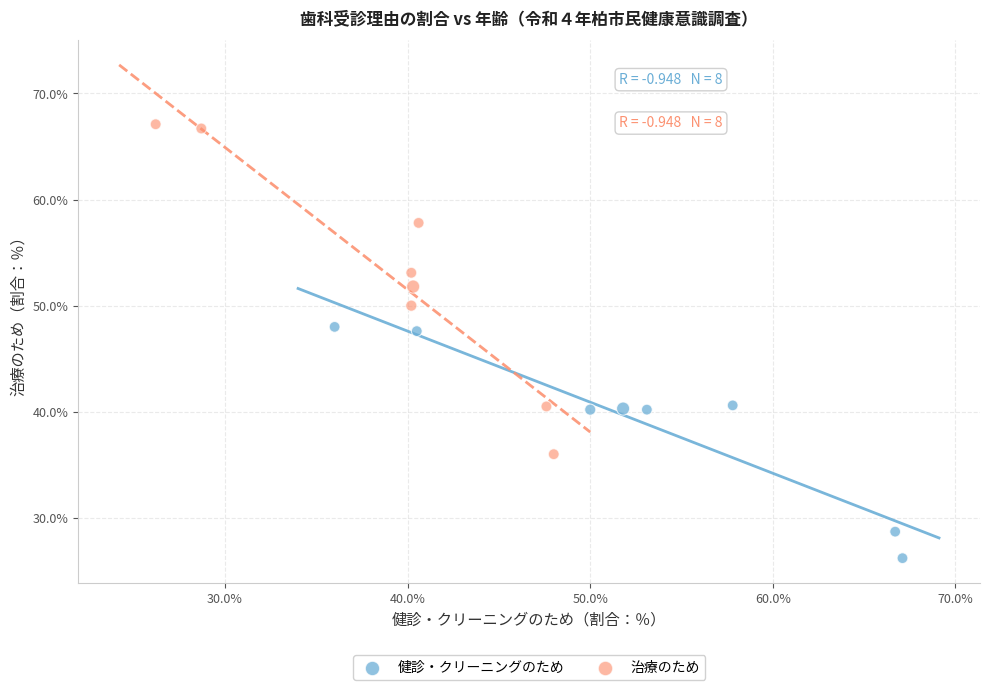

Which series has the largest Y range (max minus min)?

治療のため